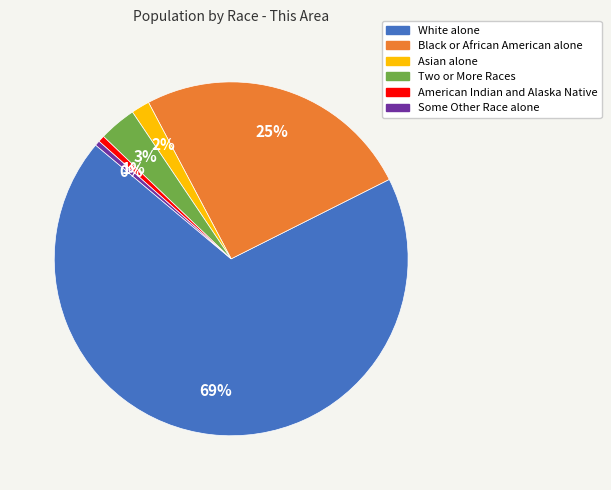

True or false: Black or African American alone accounts for 25% of the total.

True